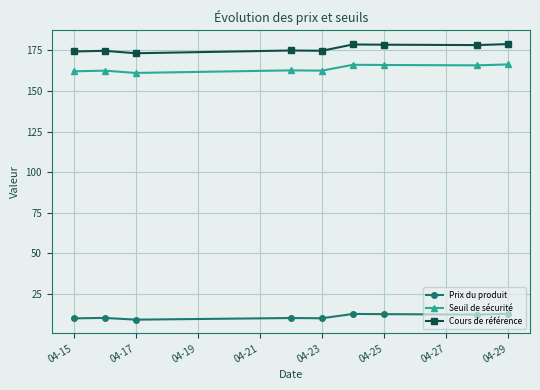

True or false: Prix du produit has more than 1 interior local peaks.

True